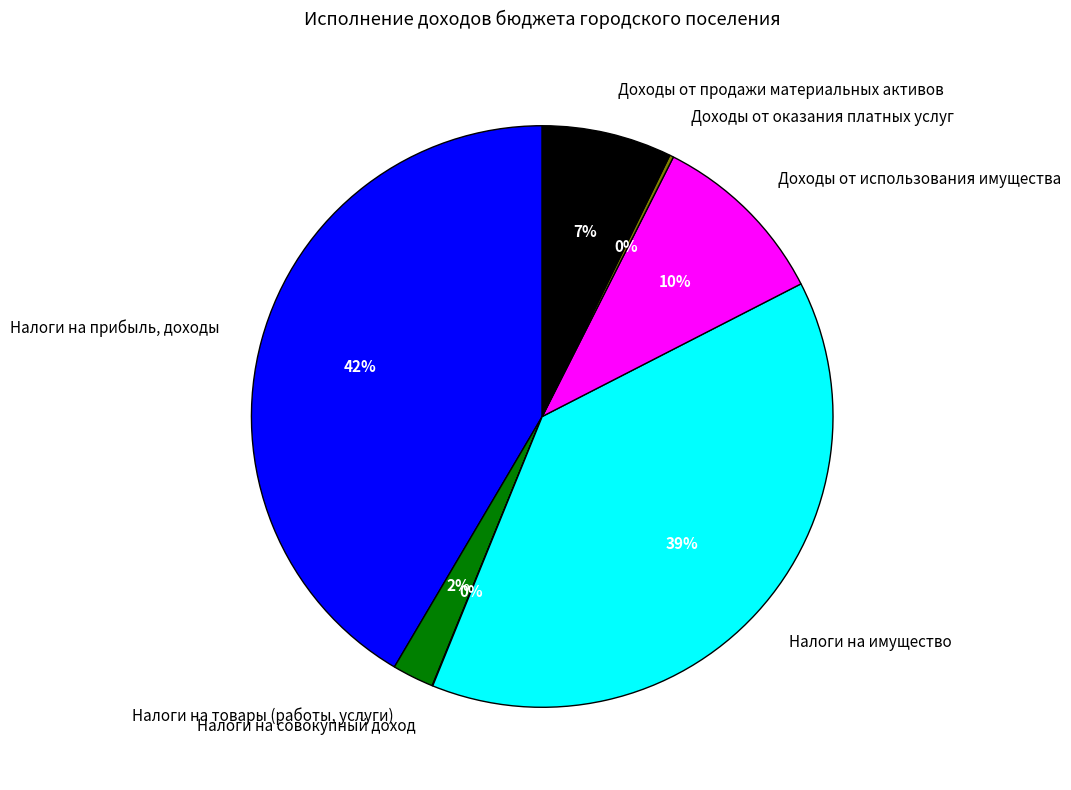

Which slice is the largest?

Налоги на прибыль, доходы